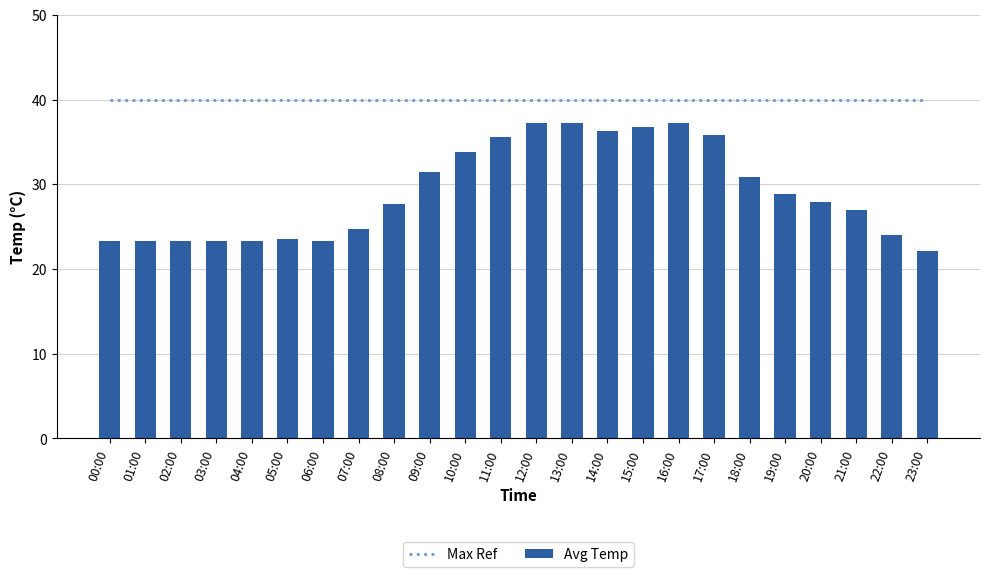

List the series in order of their peak value, highest first.

Max Ref, Avg Temp